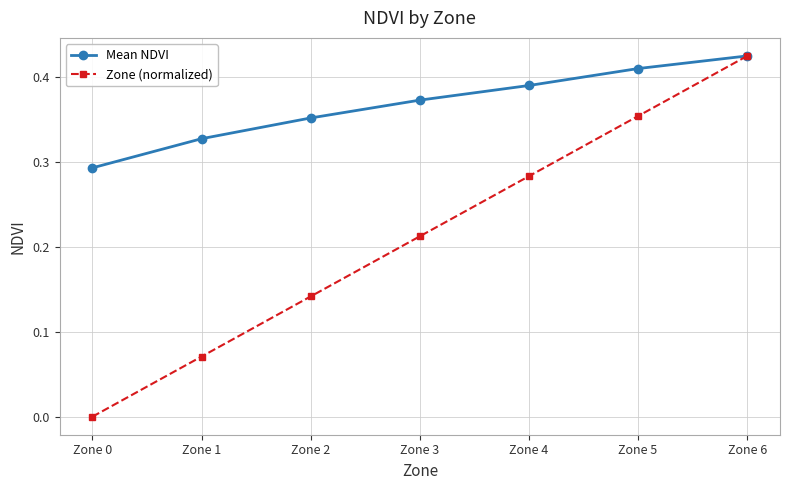

List the labels in order of Mean NDVI value, smallest first.

Zone 0, Zone 1, Zone 2, Zone 3, Zone 4, Zone 5, Zone 6